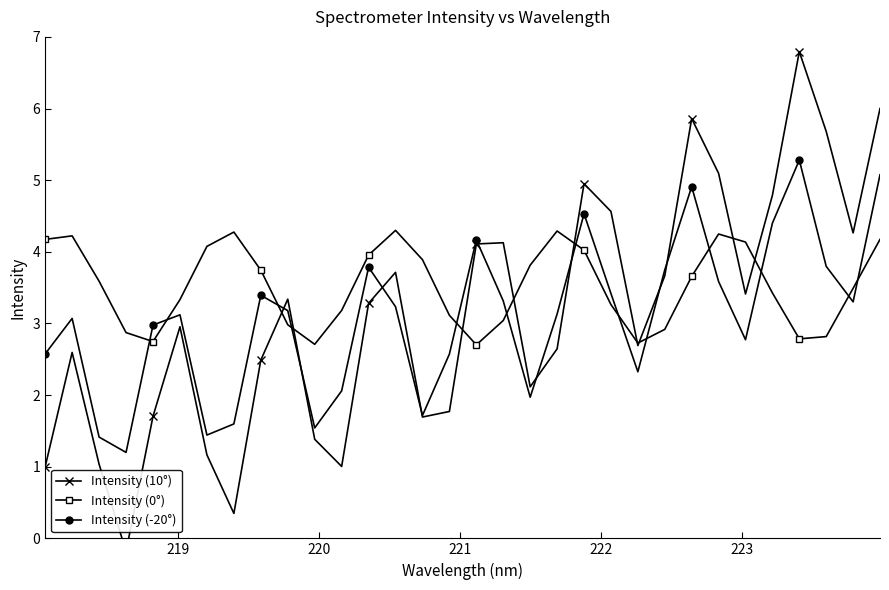

At how many categories does at least one series exceed 1?

32